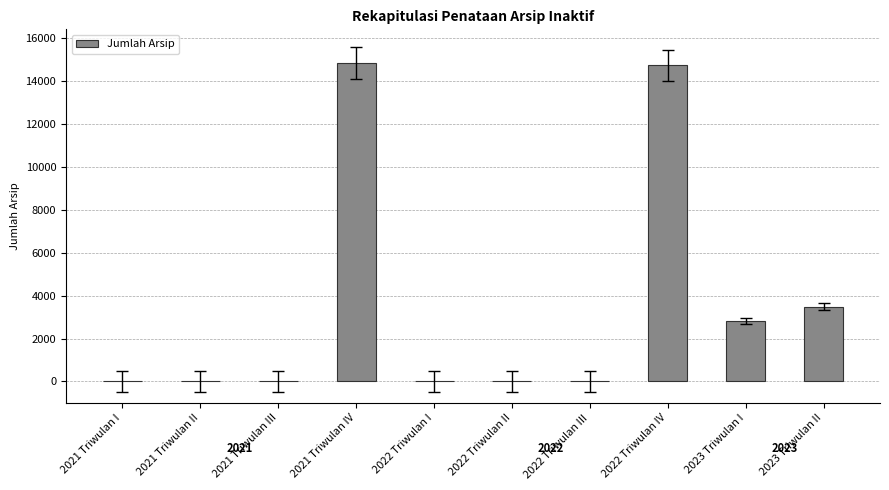

What is the greatest value displayed?

14858